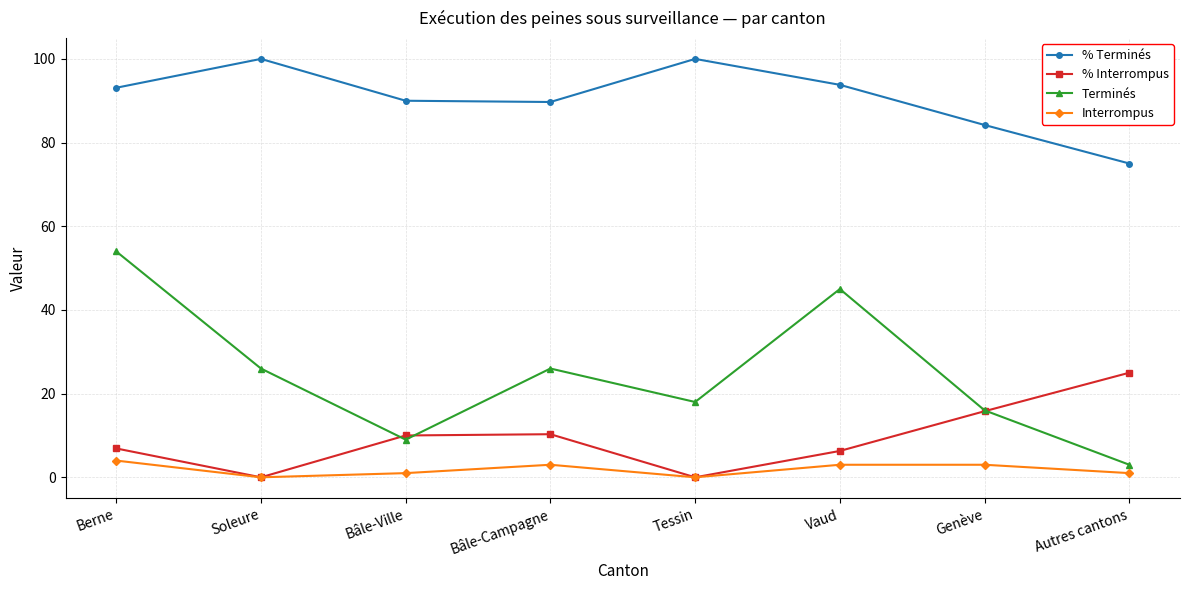

True or false: Terminés and % Terminés cross at least once.

False